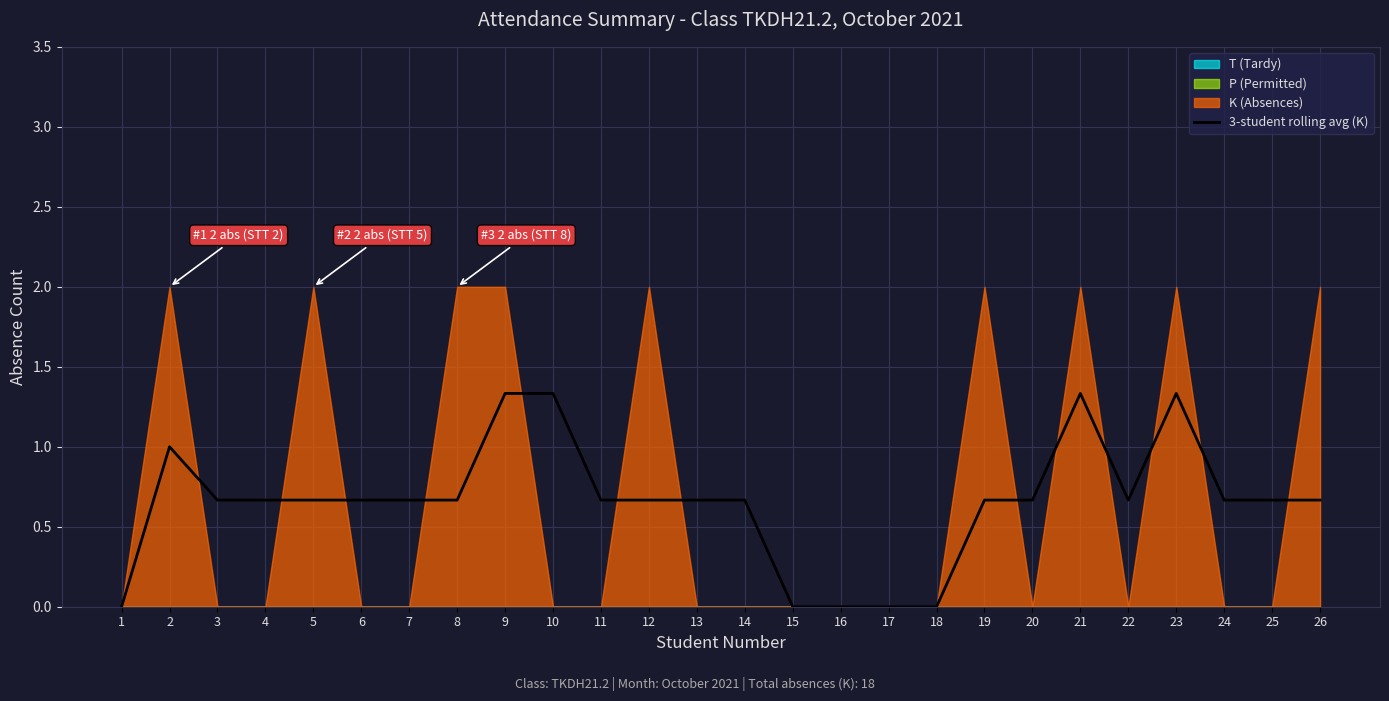

Where is the data nearest to the value 0?

1